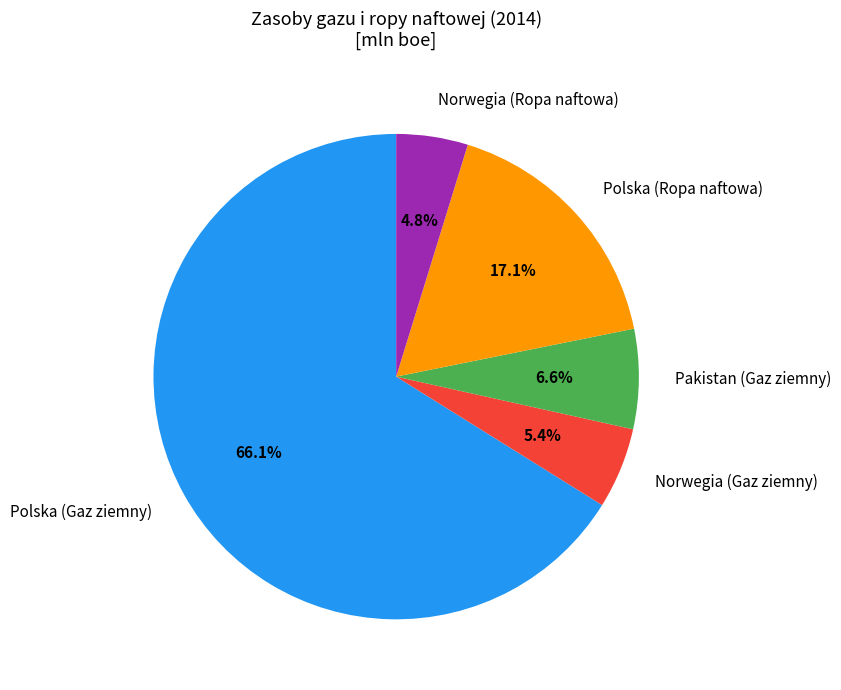

To the nearest percent, what is the average slice percentage?

20%